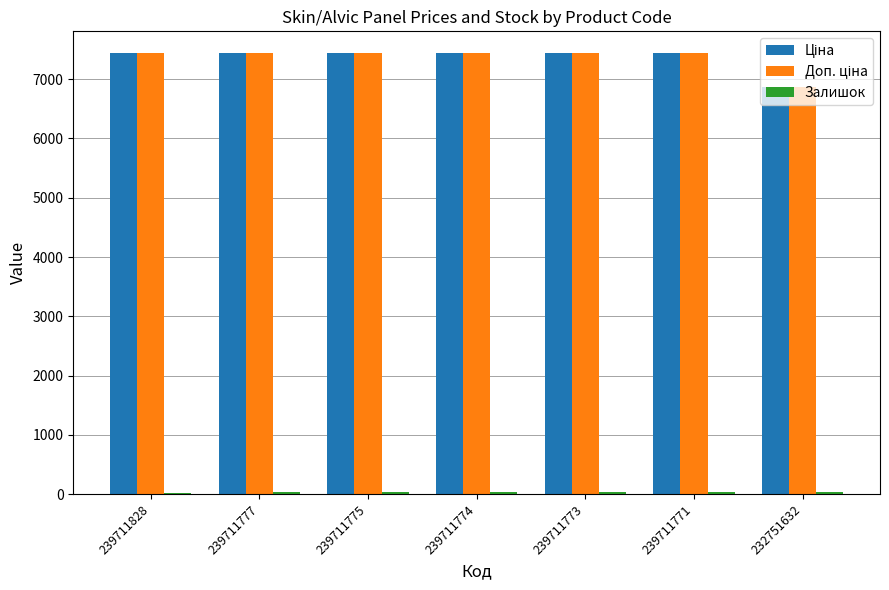

What is the maximum value shown in the chart?

7436.2